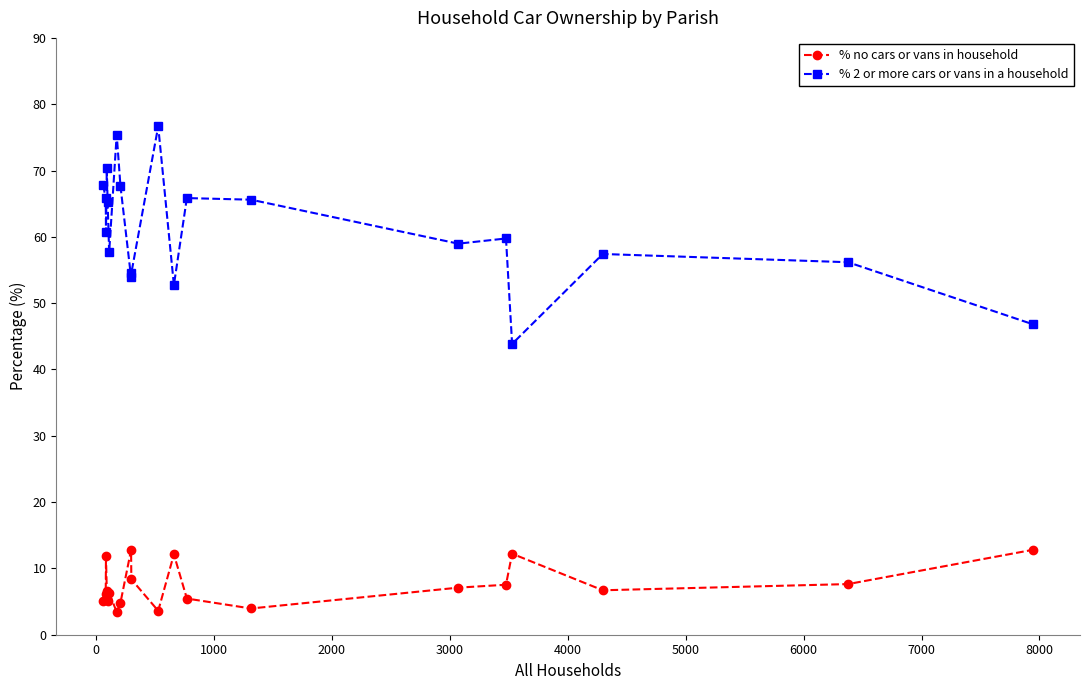

True or false: % no cars or vans in household has more than 0 points higher than both neighbors.

True